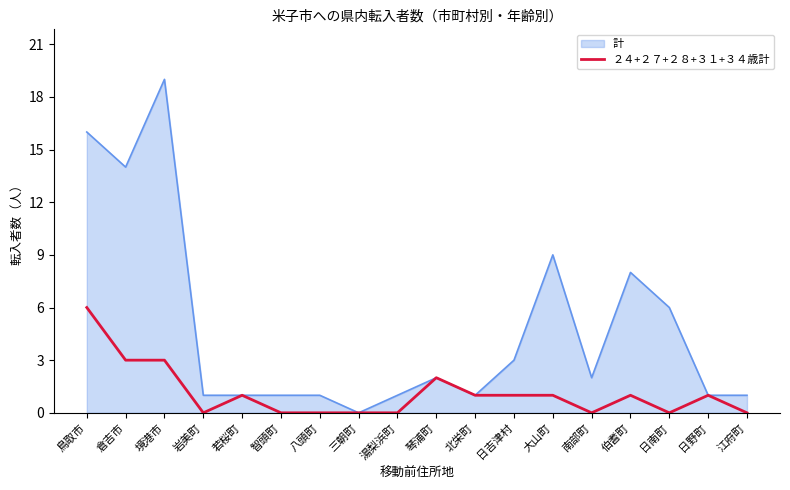

How many categories are shown in the chart?

18